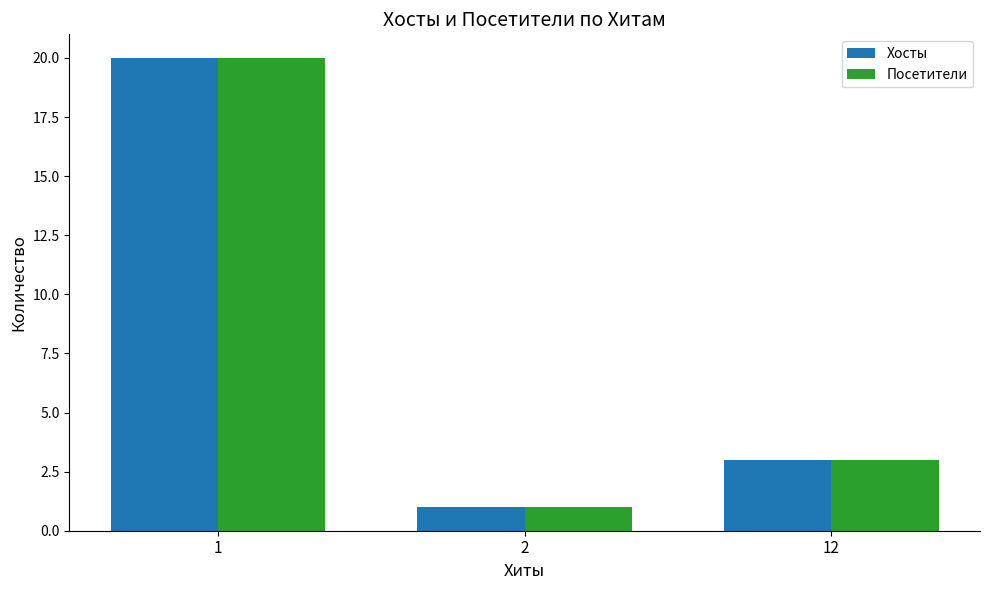

What is the maximum value for Посетители?

20